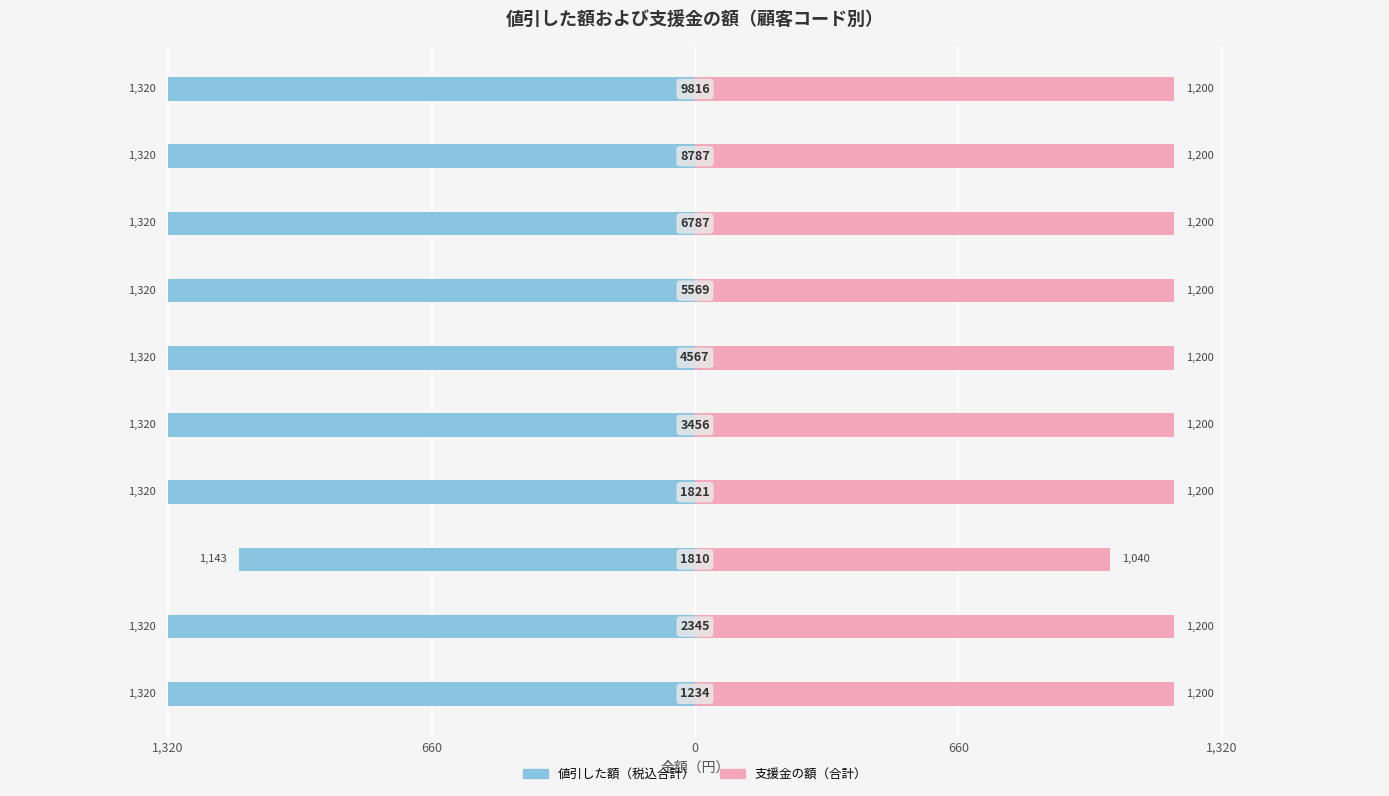

What is the average value of the 値引した額（税込合計） series?

-1302